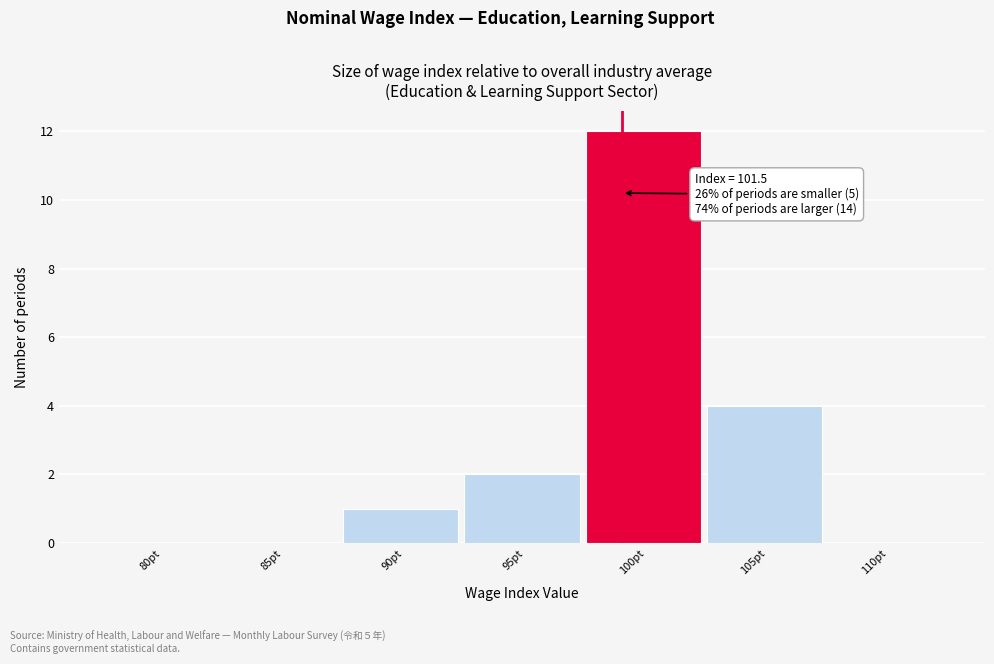

Reading right to left, extract all data points from this chart.

110pt=0	105pt=4	100pt=12	95pt=2	90pt=1	85pt=0	80pt=0